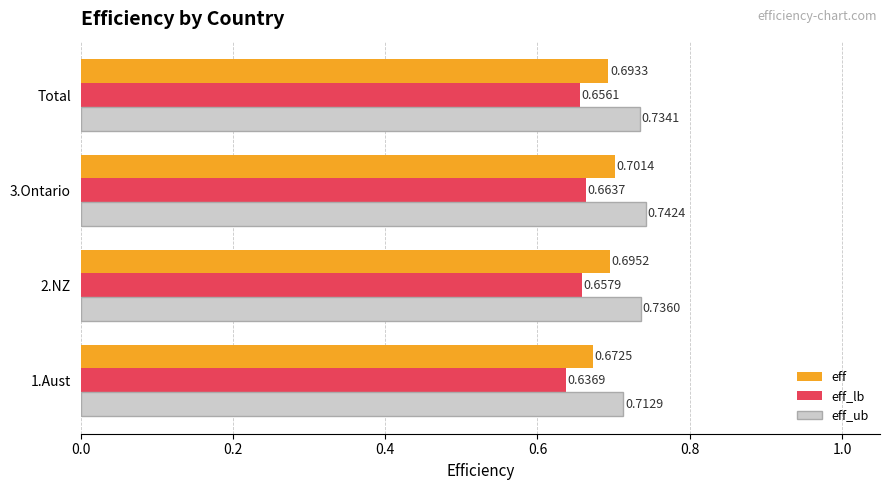

At which category is the sum across all series the highest?

3.Ontario